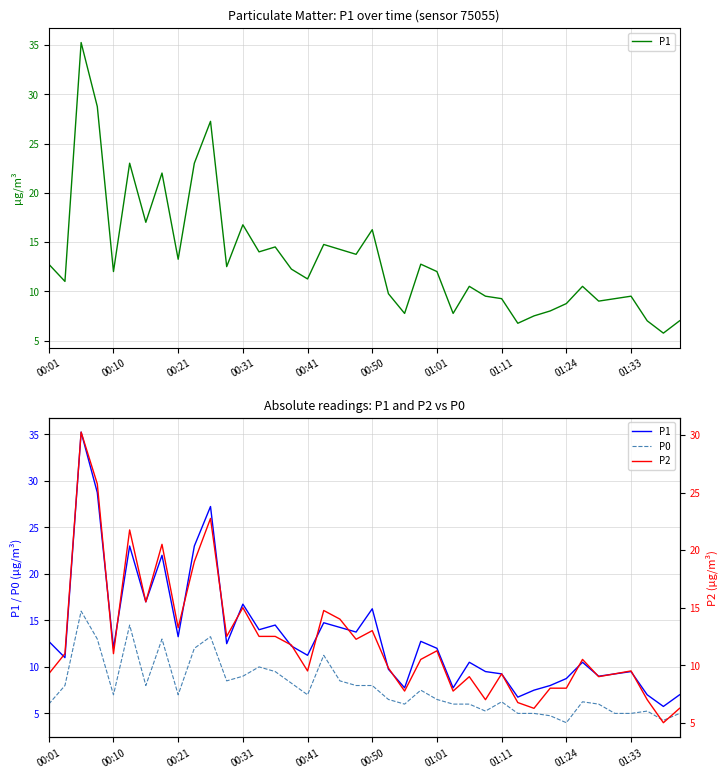

What value does the P1 series have at 01:01?

12.0